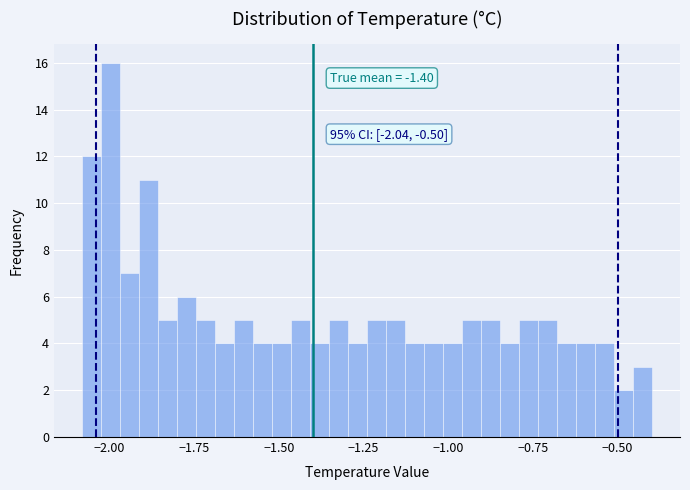

Read against the x-axis, roughly where is the centre of the tallest bar?

-2.00